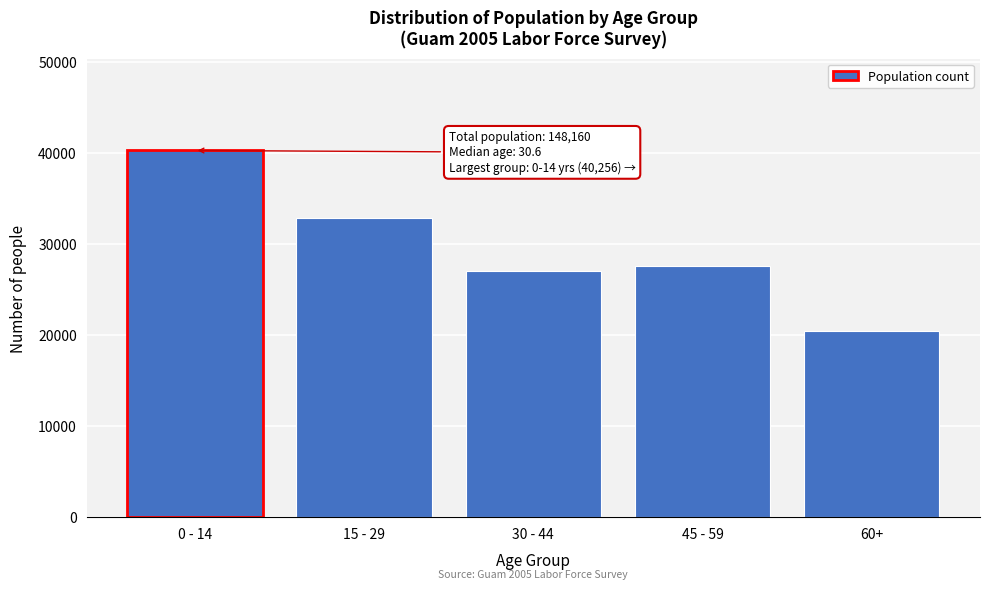

Reading right to left, extract all data points from this chart.

20480	27584	27008	32832	40256